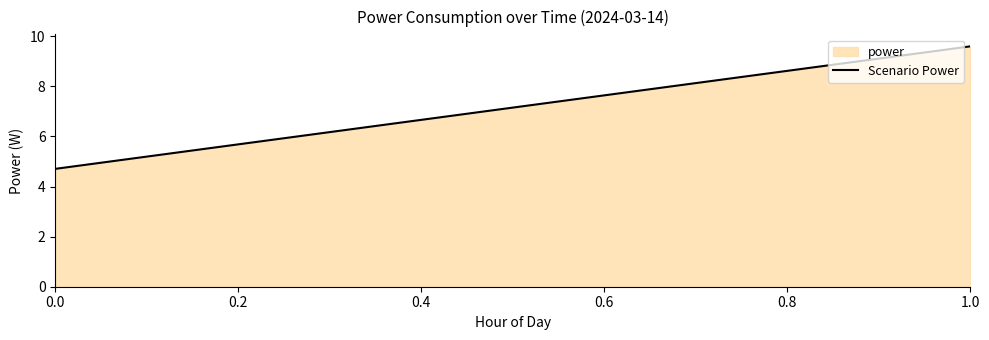

What is the sum of the values at 1.0 and 0.0?

14.3